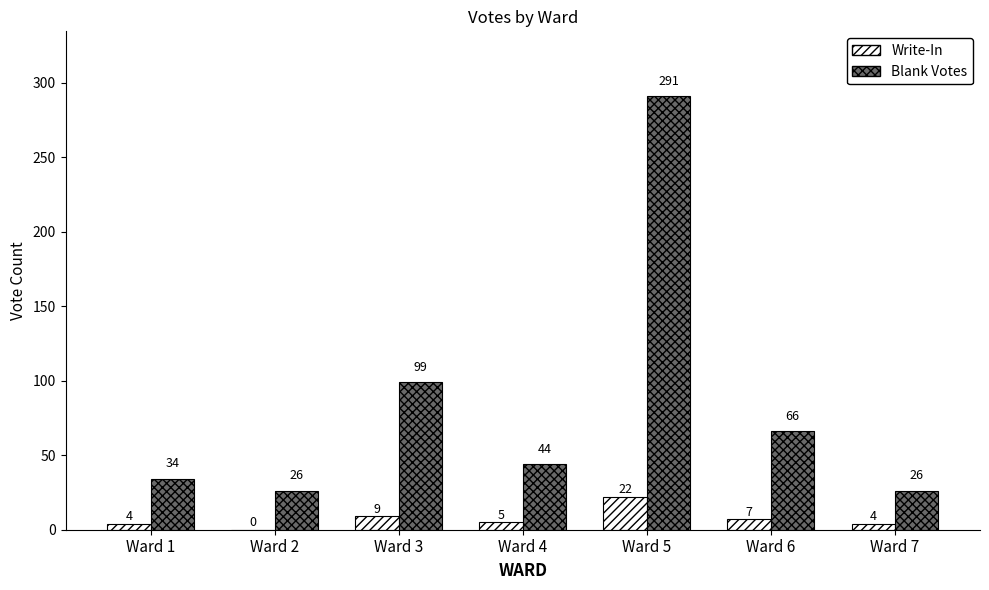

Is the value of Write-In at Ward 1 greater than the value of Blank Votes at Ward 7?

No